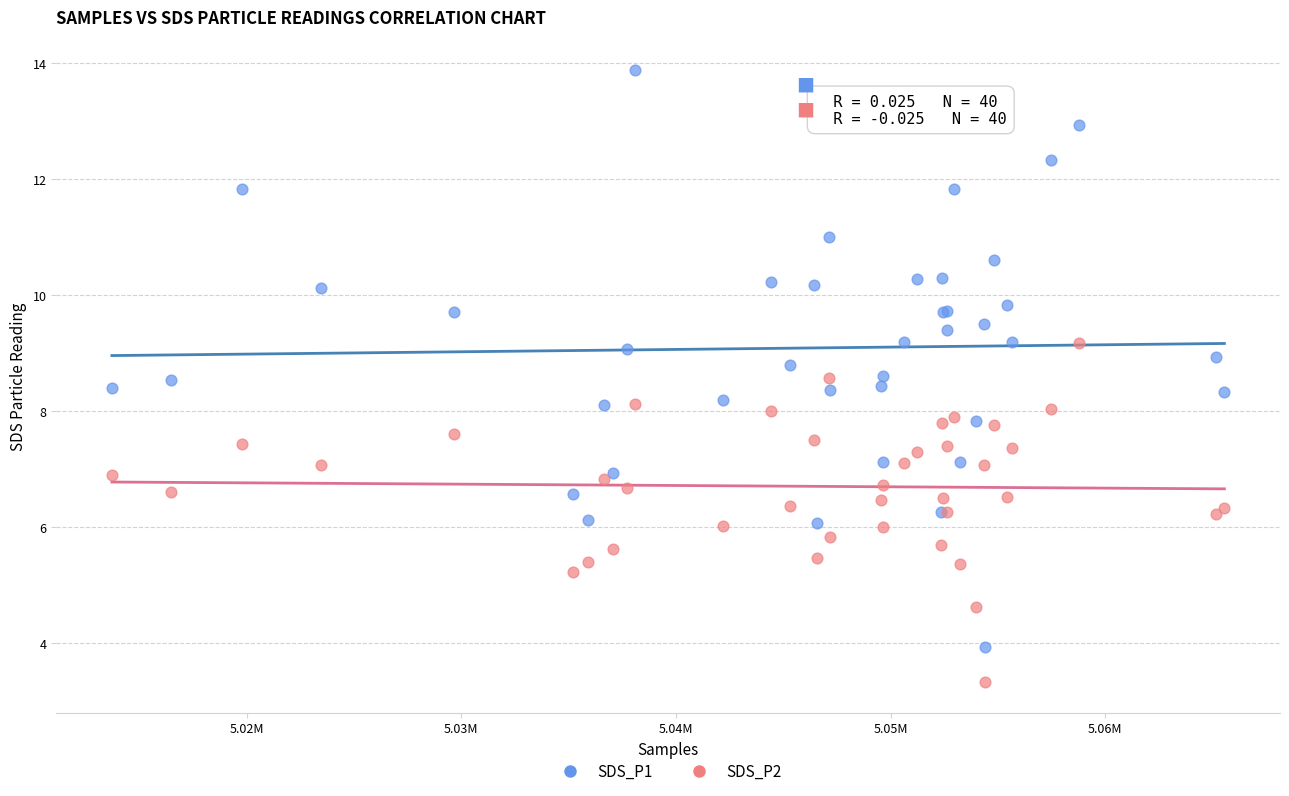

Which series contains the highest Y value?

SDS_P1